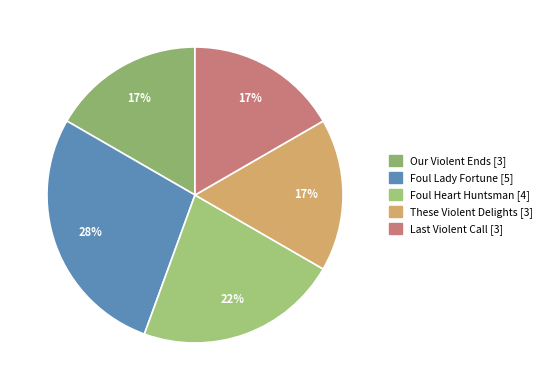

Which category has the smallest portion of the pie?

Our Violent Ends